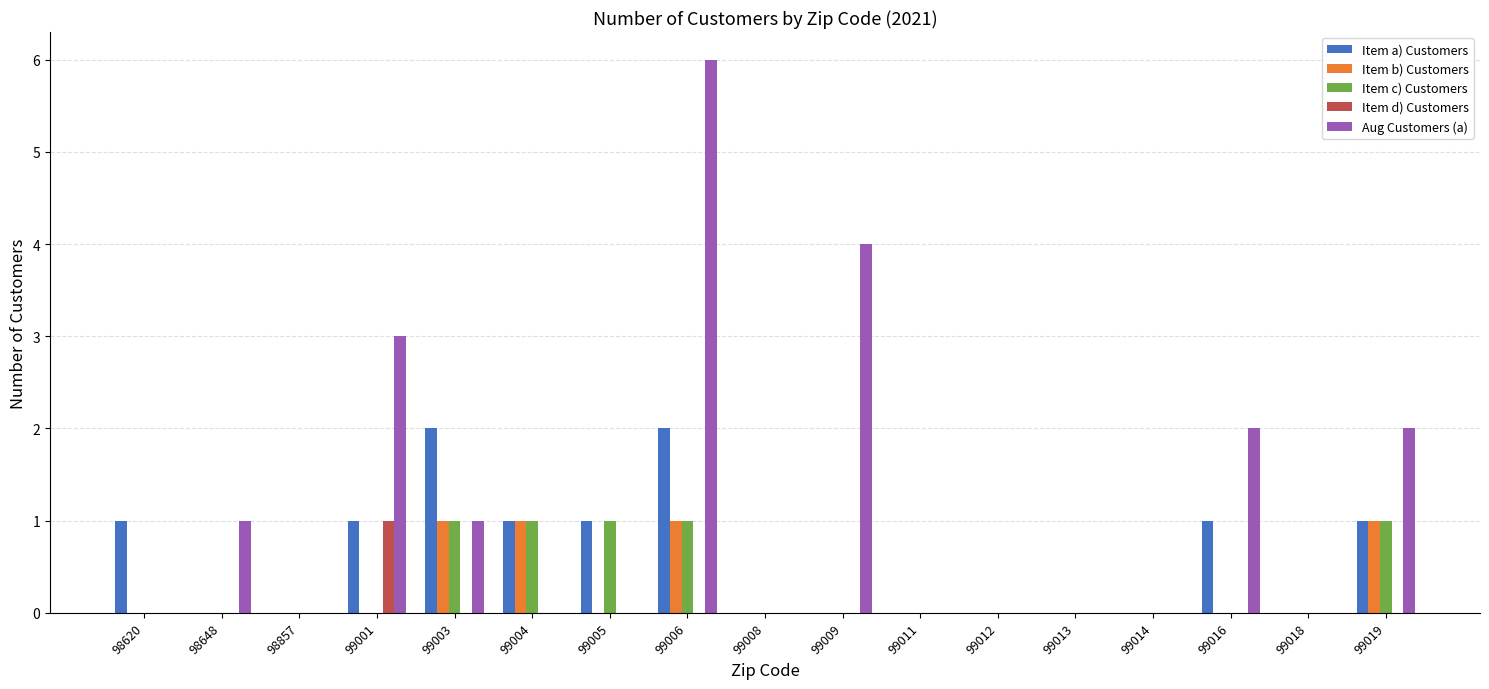

True or false: Item a) Customers has a value of 0 at 99008.

True